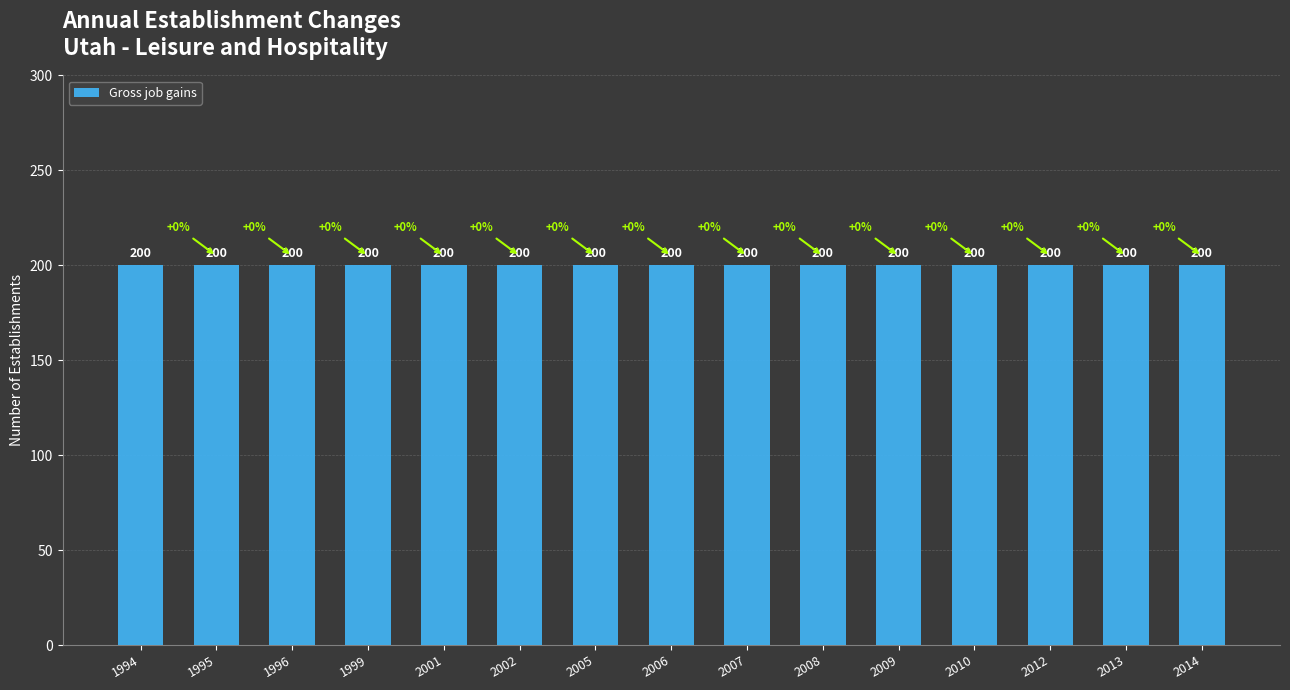

Rank the categories by Gross job losses value from lowest to highest.

1994, 1995, 1996, 1999, 2001, 2002, 2005, 2006, 2007, 2008, 2009, 2010, 2012, 2013, 2014